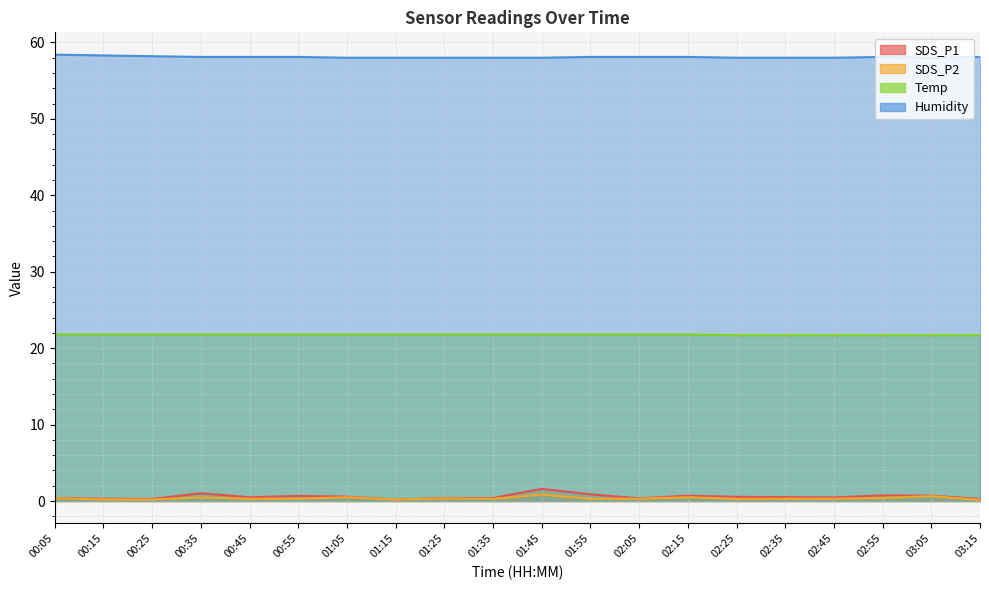

What is the label of the 14th point from the right?

01:05